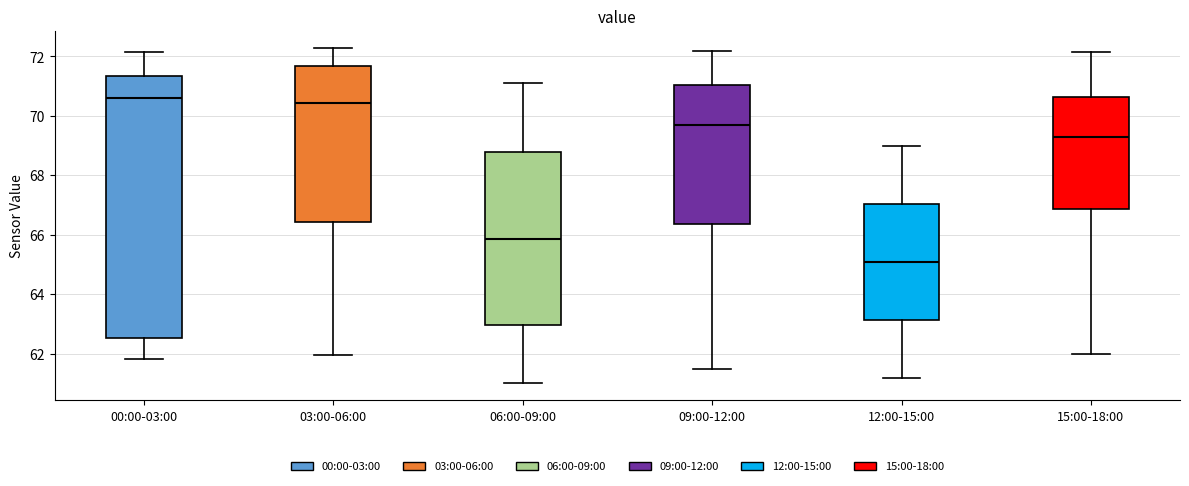

Reading left to right, read every box against the y-axis: the position of its median line, the range the box covers, and the ends of its whiskers. The values are not printed on the chart, so give them approximately, as read against the axis.

00:00-03:00: median 70.6, box 62.6 to 71.4, whiskers 61.8 to 72.2
03:00-06:00: median 70.4, box 66.4 to 71.6, whiskers 62.0 to 72.4
06:00-09:00: median 65.8, box 63.0 to 68.8, whiskers 61.0 to 71.2
09:00-12:00: median 69.8, box 66.4 to 71.0, whiskers 61.6 to 72.2
12:00-15:00: median 65.2, box 63.2 to 67.0, whiskers 61.2 to 69.0
15:00-18:00: median 69.4, box 66.8 to 70.6, whiskers 62.0 to 72.2